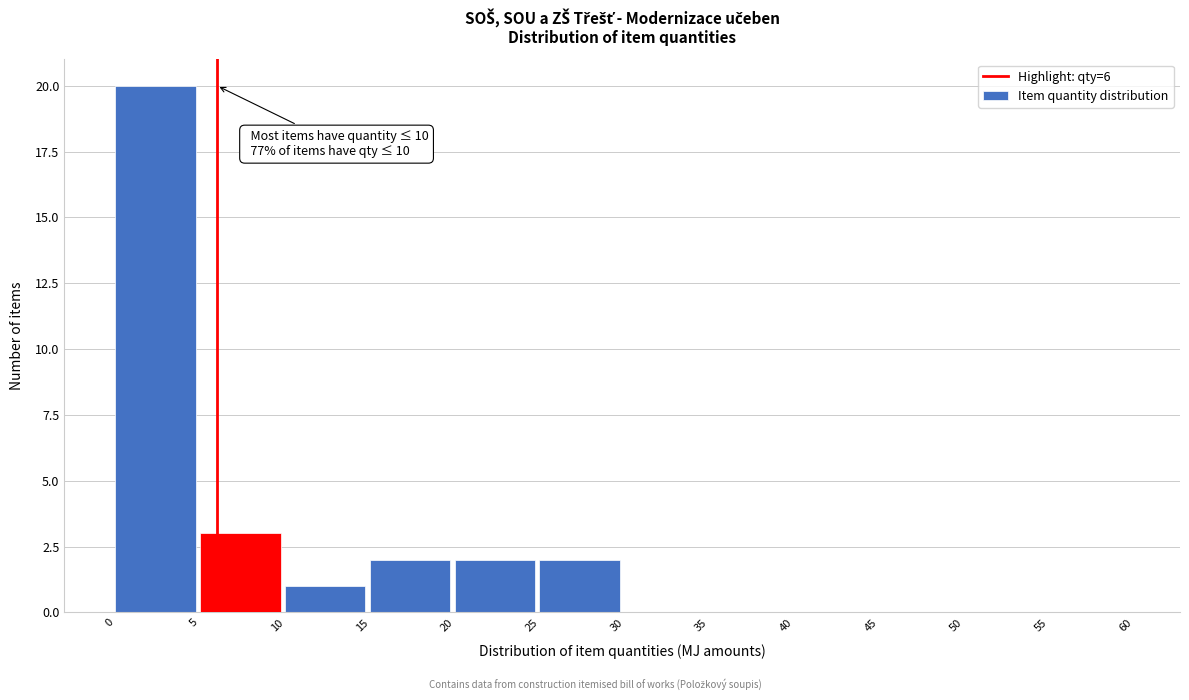

Which range on the x-axis has the tallest bar?

0 to 5